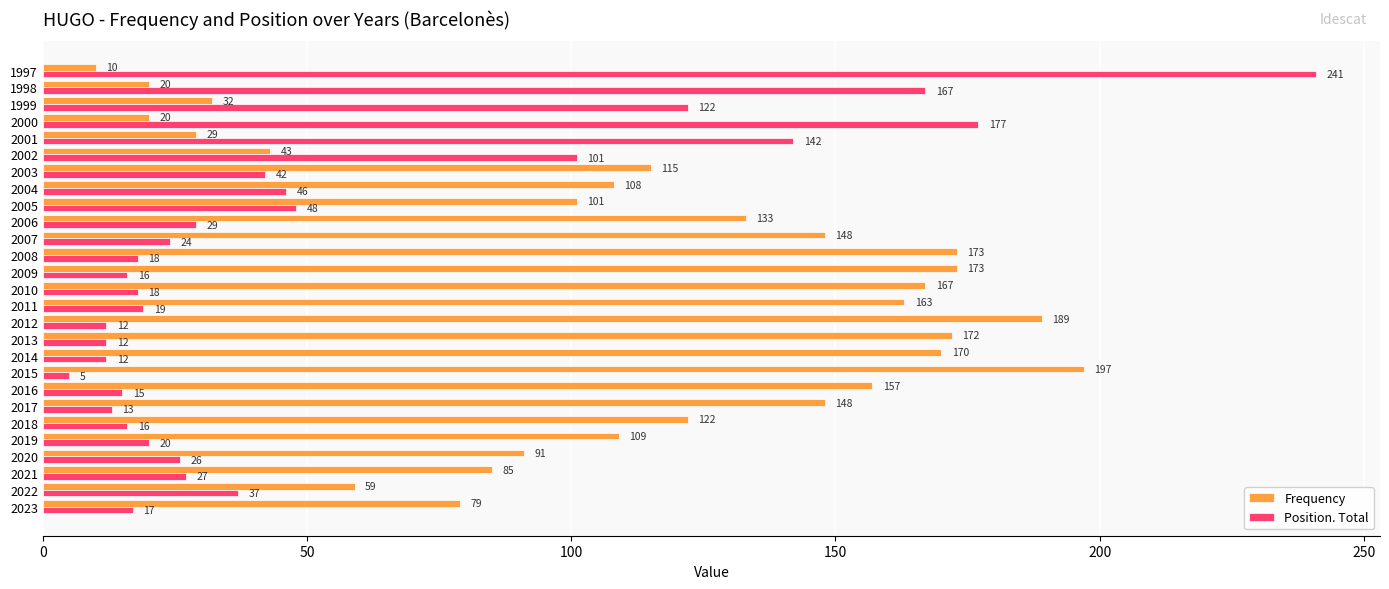

What is the approximate value of Frequency at 2015, to the nearest 10?

200